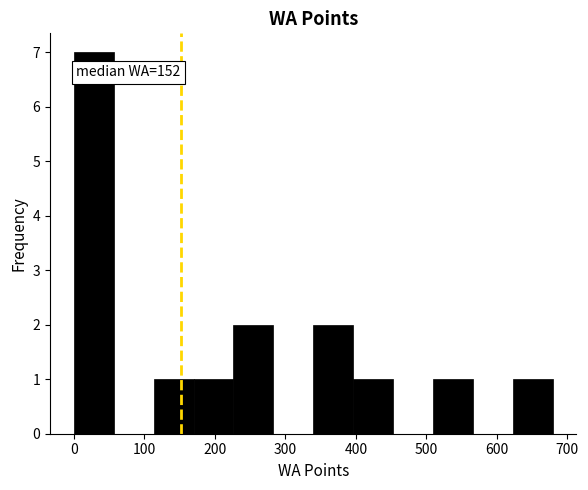

Over which range of the x-axis is the bar tallest?

0 to 60